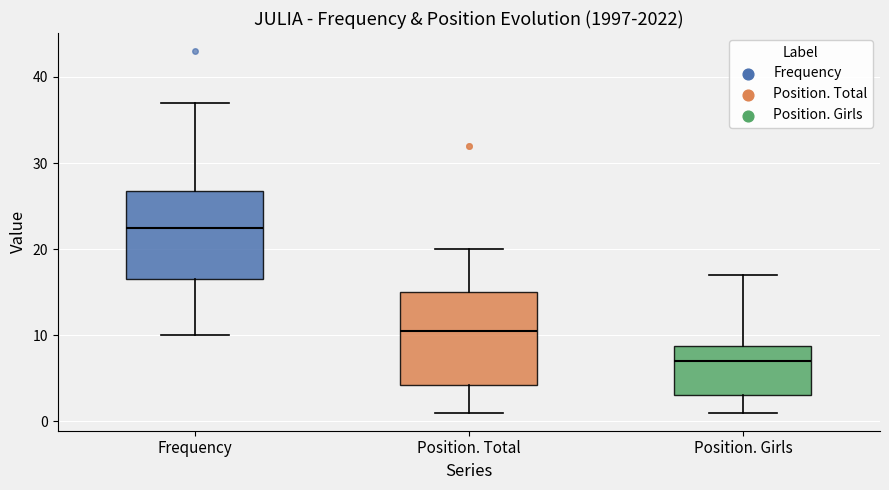

Which box's median line is the lowest?

Position. Girls